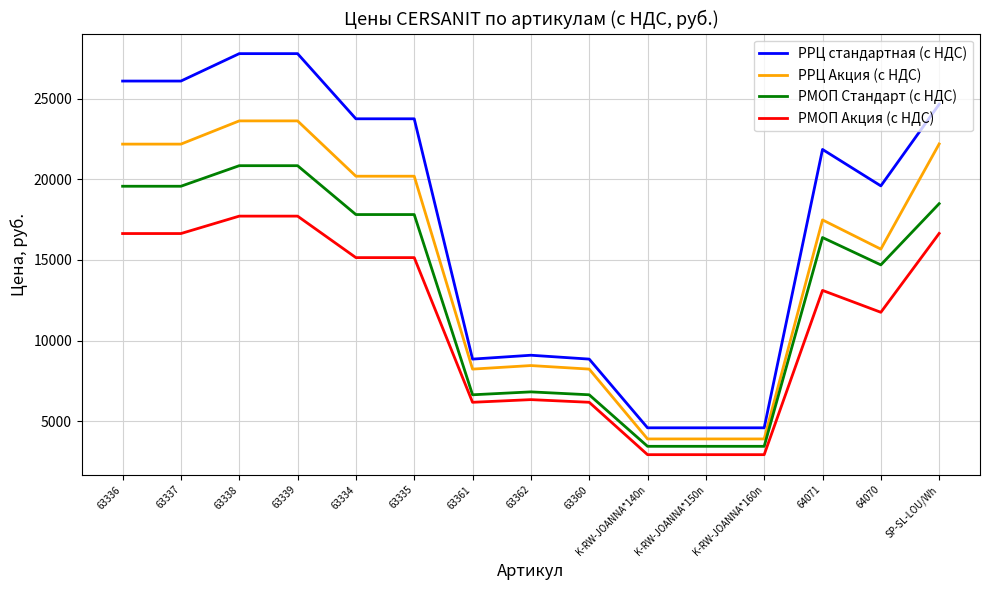

What is the minimum value for РМОП Акция (с НДС)?

2925.0